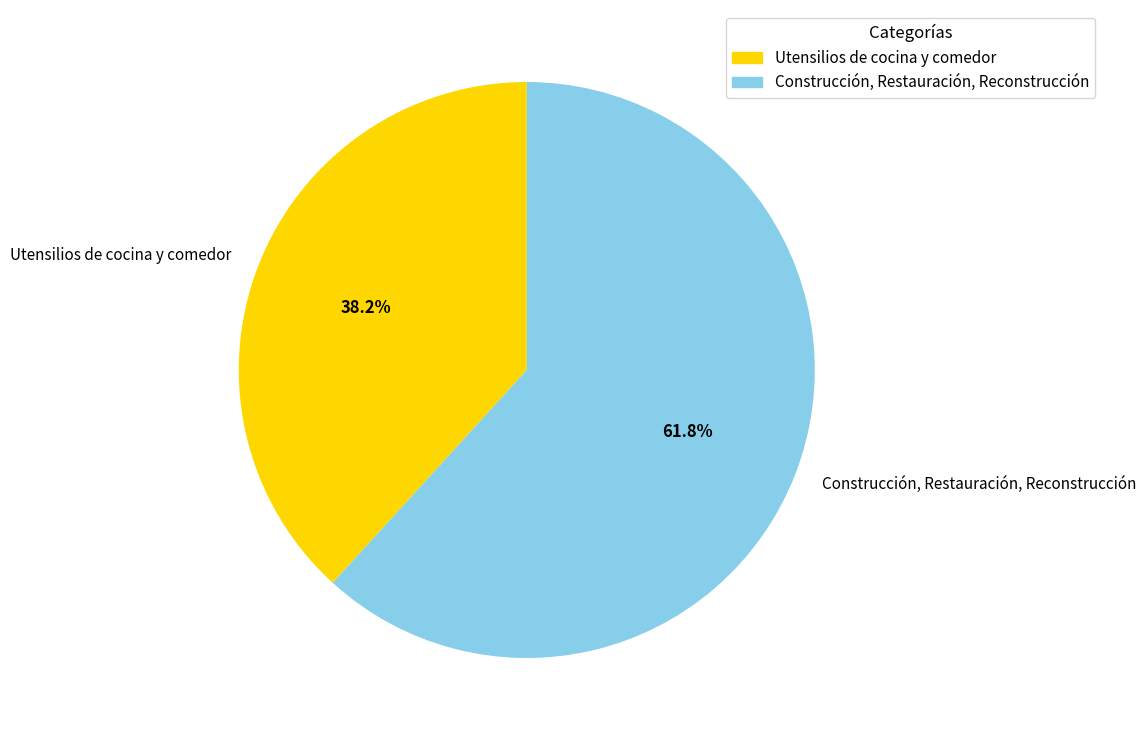

Count the number of slices in the pie.

2